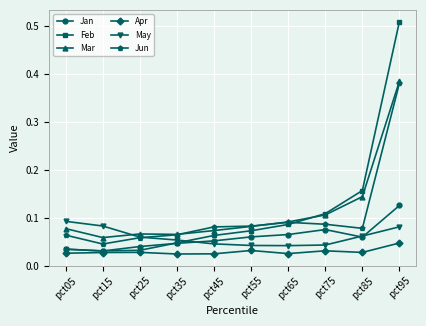

True or false: Apr has a value of 0.1 at pct95.

False